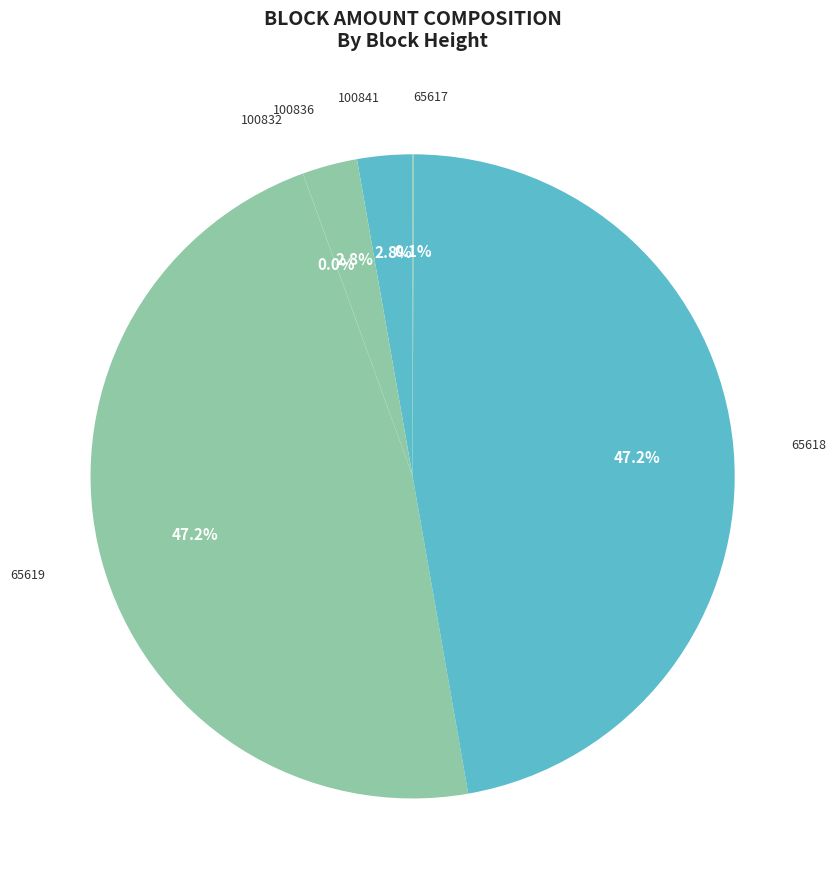

Which has a higher value, 65619 or 100836?

65619